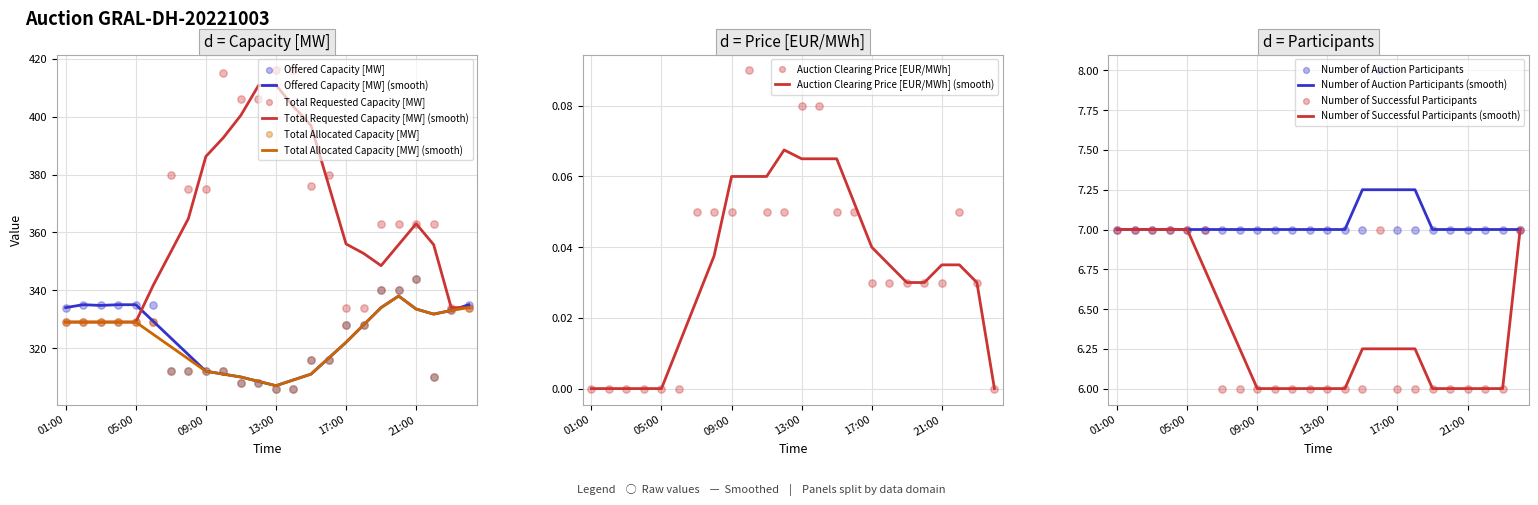

Is the value of Auction Clearing Price [EUR/MWh] at 18:00 greater than the value of Total Allocated Capacity [MW] at 07:00?

No